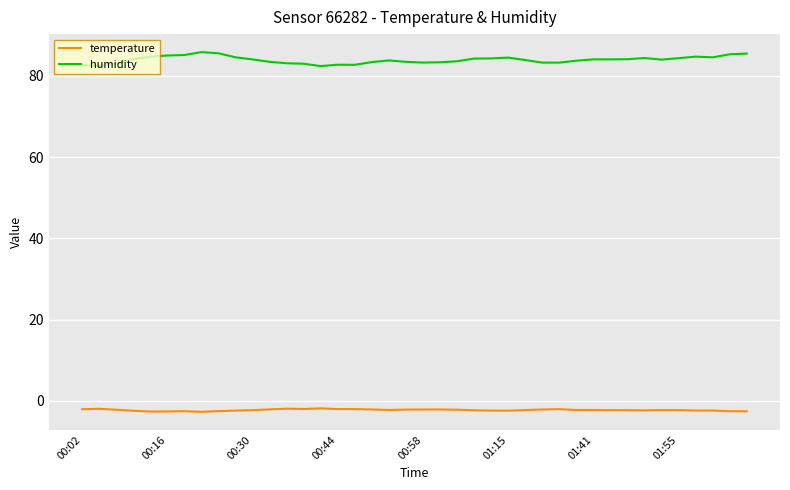

Which series has the largest total across all categories?

humidity